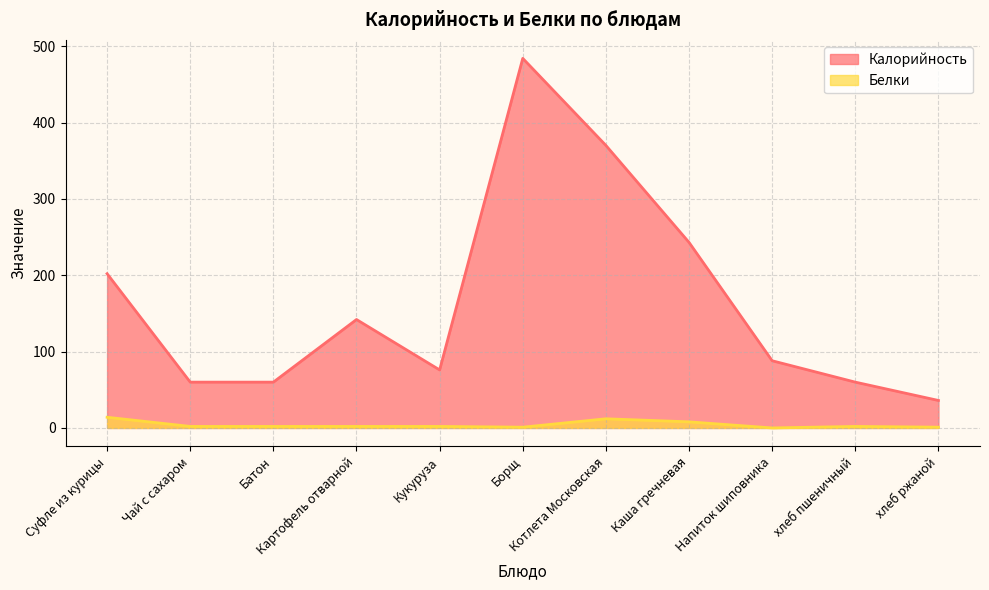

Reading left to right, transcribe all the data shown in this chart.

Калорийность: Суфле из курицы=202	Чай с сахаром=60	Батон=60	Картофель отварной=142	Кукуруза=76	Борщ=484	Котлета Московская=370	Каша гречневая=243	Напиток шиповника=88	хлеб пшеничный=60	хлеб ржаной=36
Белки: Суфле из курицы=14	Чай с сахаром=2	Батон=2	Картофель отварной=2	Кукуруза=2	Борщ=1	Котлета Московская=12	Каша гречневая=8	Напиток шиповника=0	хлеб пшеничный=2	хлеб ржаной=1